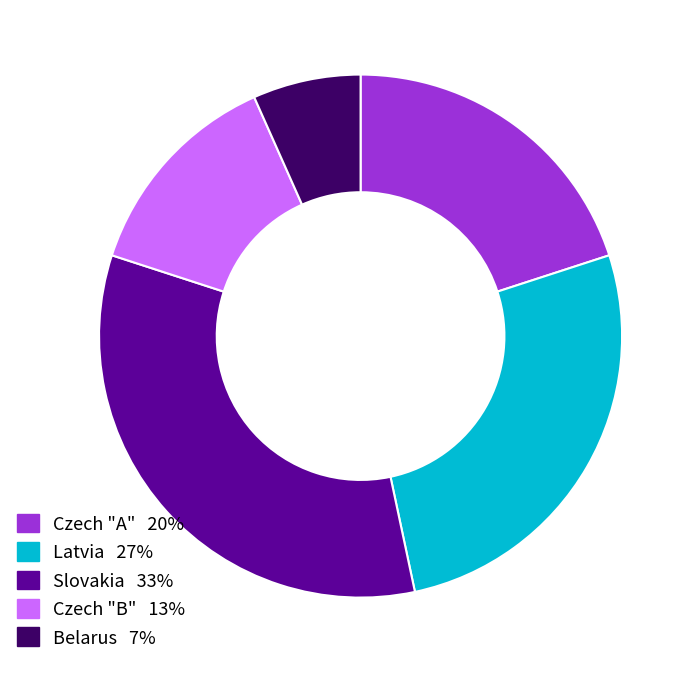

Which slice is the largest?

Slovakia